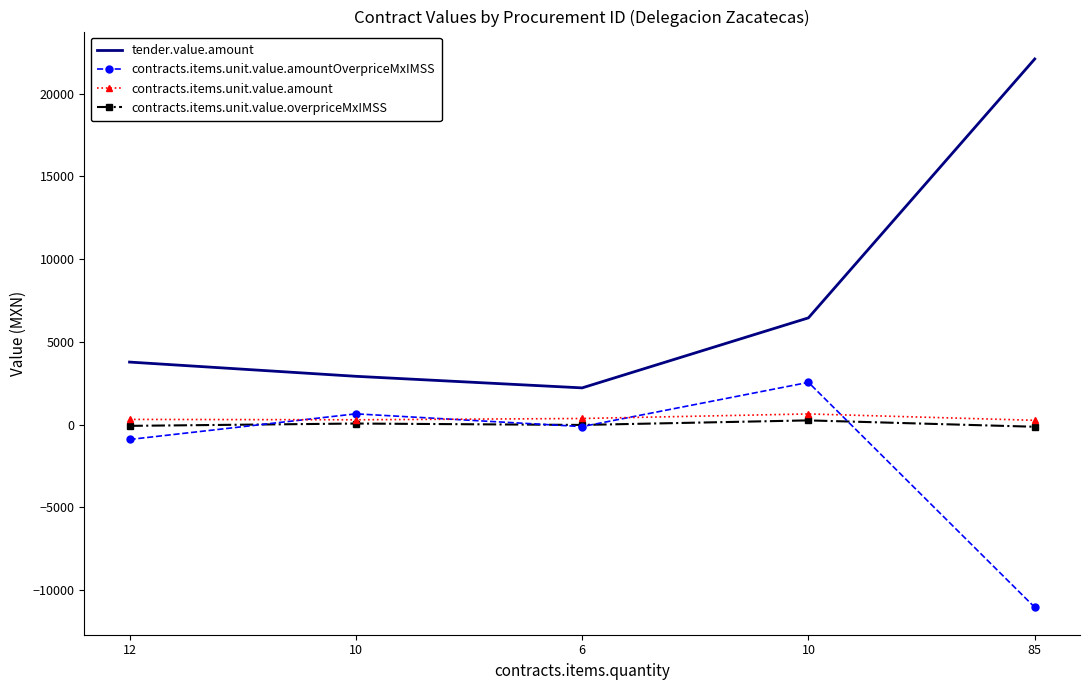

What are all the series names shown in the legend?

tender.value.amount, contracts.items.unit.value.amountOverpriceMxIMSS, contracts.items.unit.value.amount, contracts.items.unit.value.overpriceMxIMSS